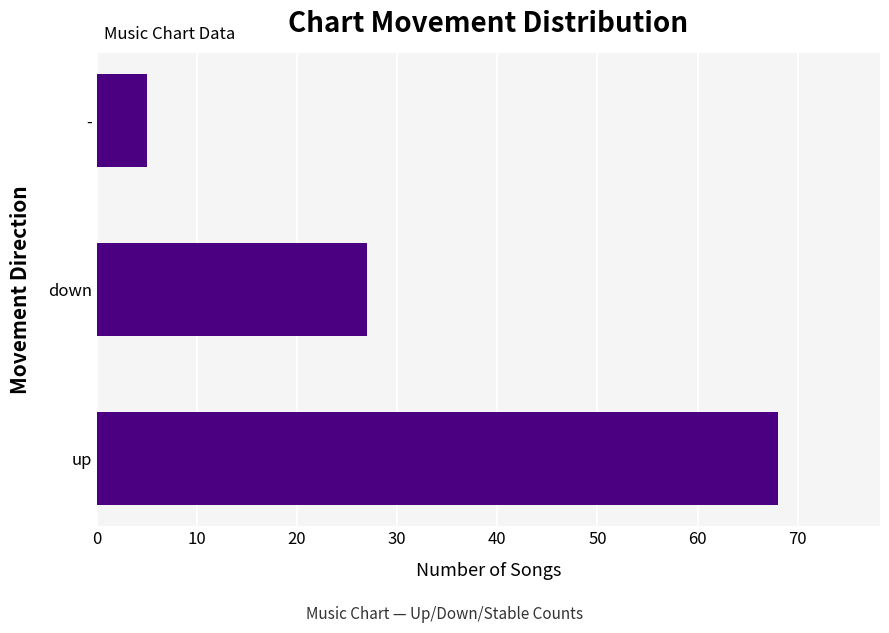

Are the bars grouped side by side (vs. stacked)?

No